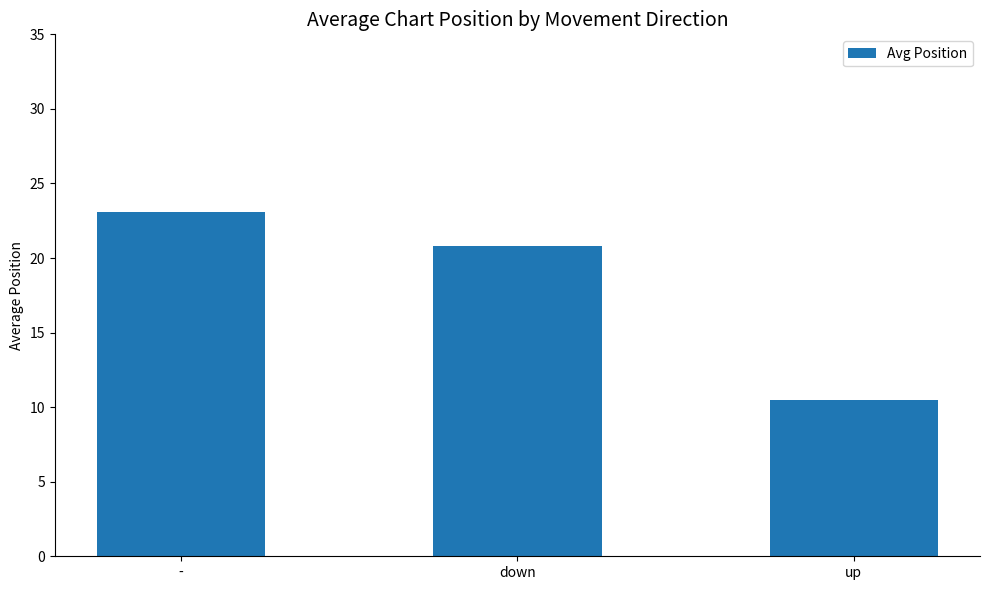

What is the greatest value displayed?

23.1